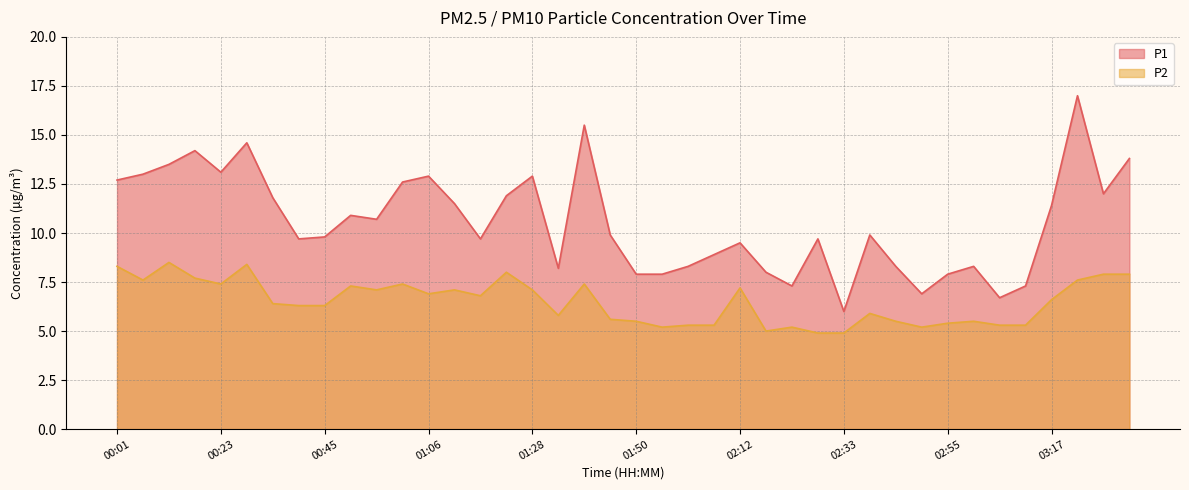

Is the value of P1 at 02:55 greater than the value of P2 at 03:00?

Yes